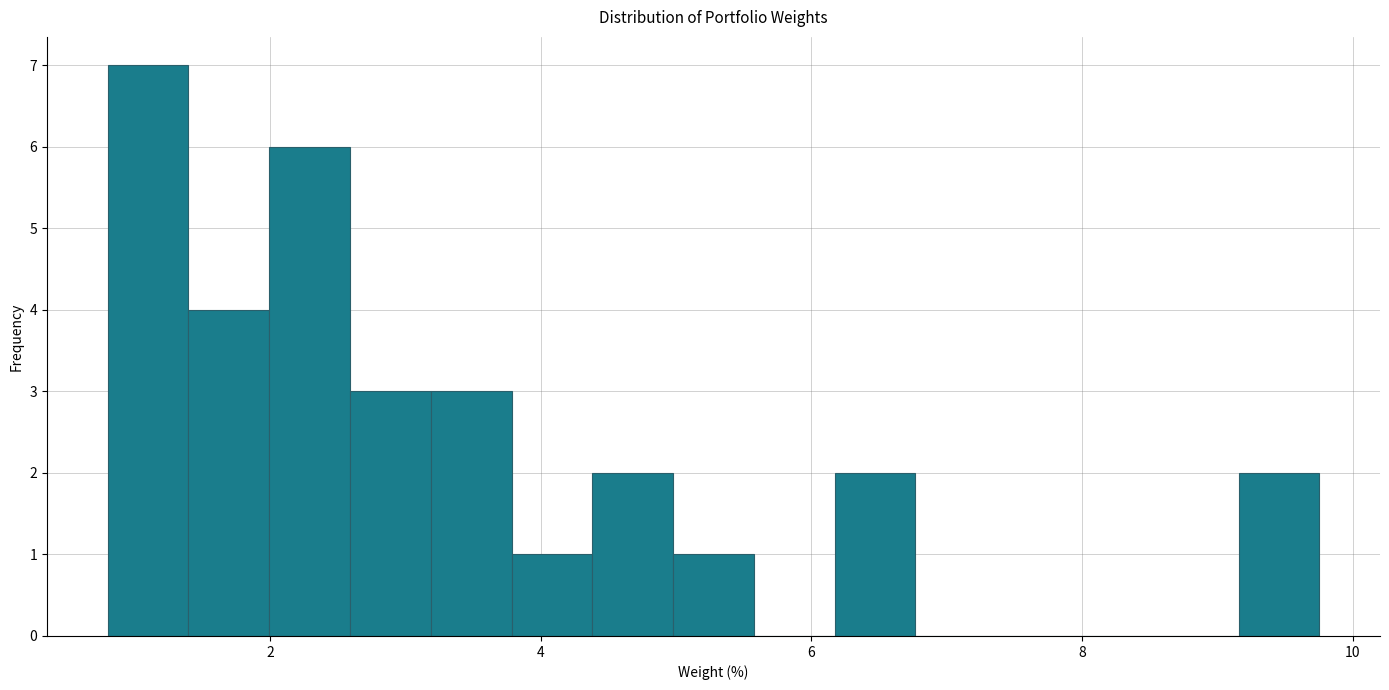

Read against the x-axis, roughly where is the centre of the tallest bar?

1.0